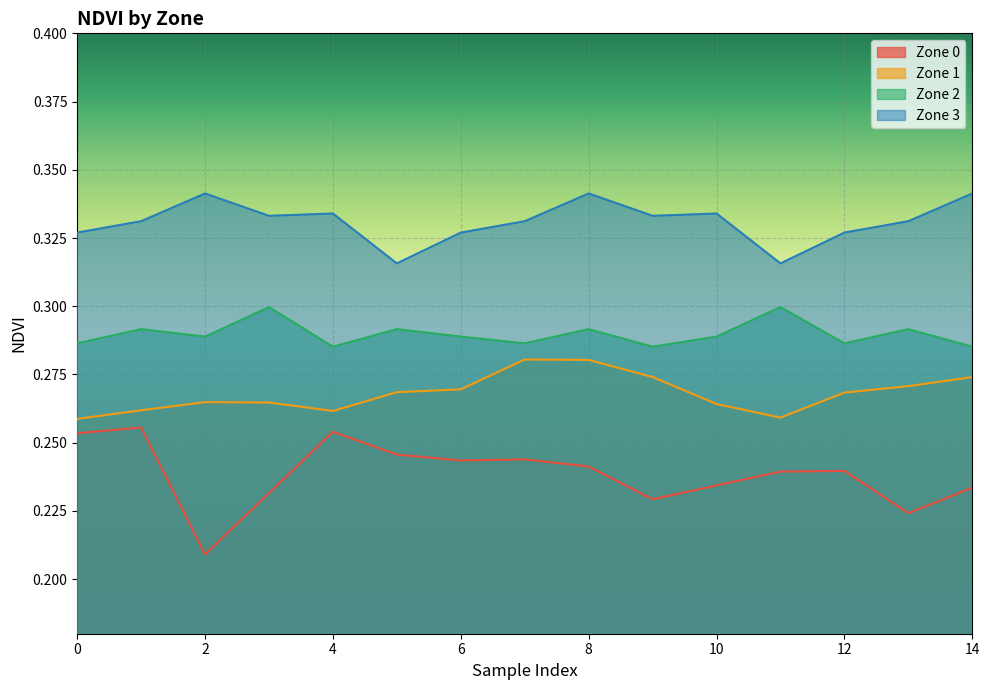

At which category is the sum across all series the highest?

8